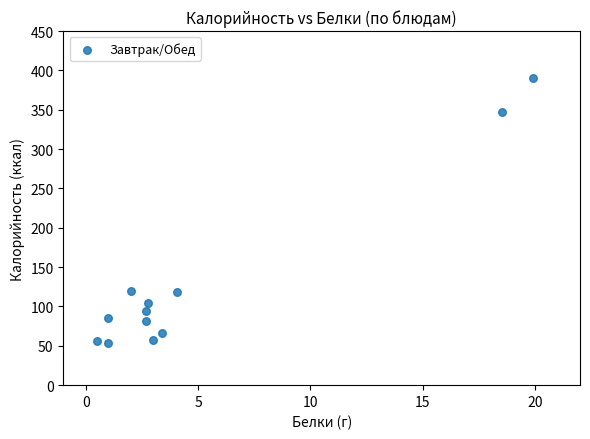

What is the average Y value?

131.3